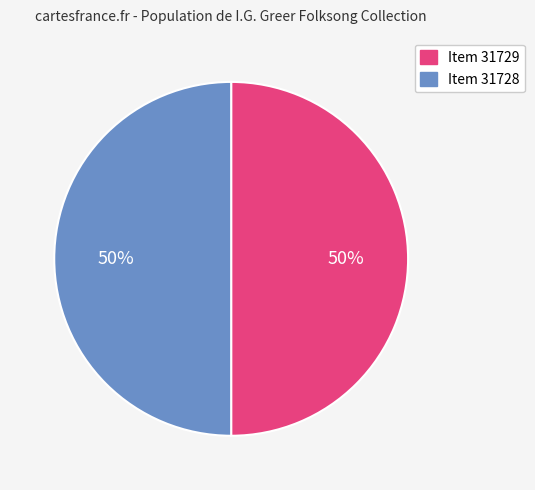

What is the ratio of the value at Item 31729 to the value at Item 31728?

1.0